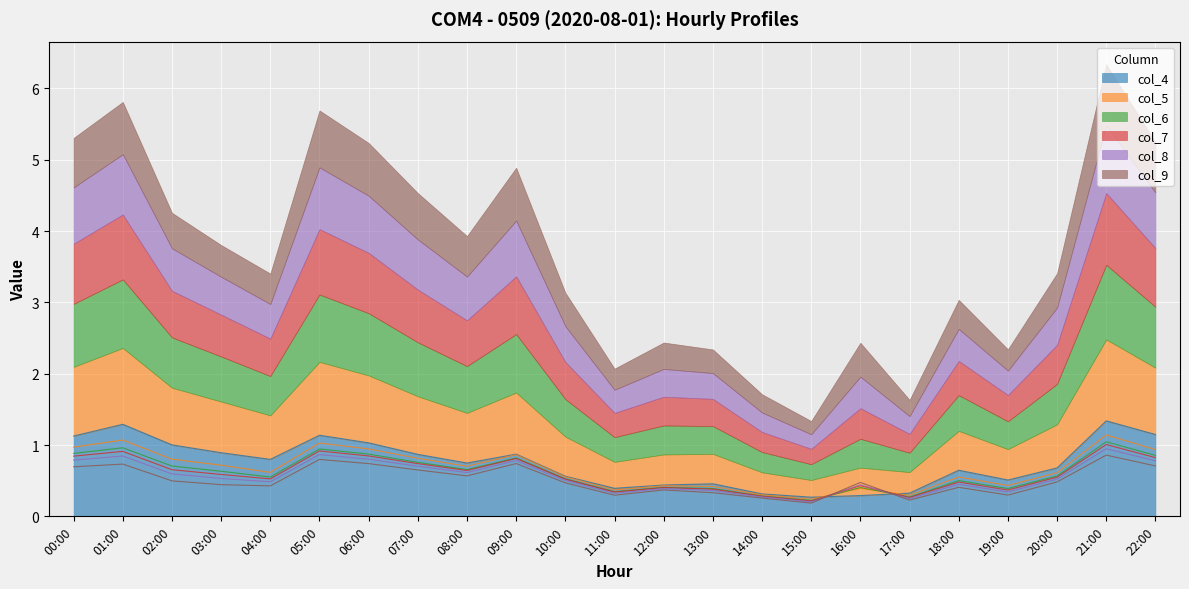

At which category does the chart reach its minimum across all series?

15:00